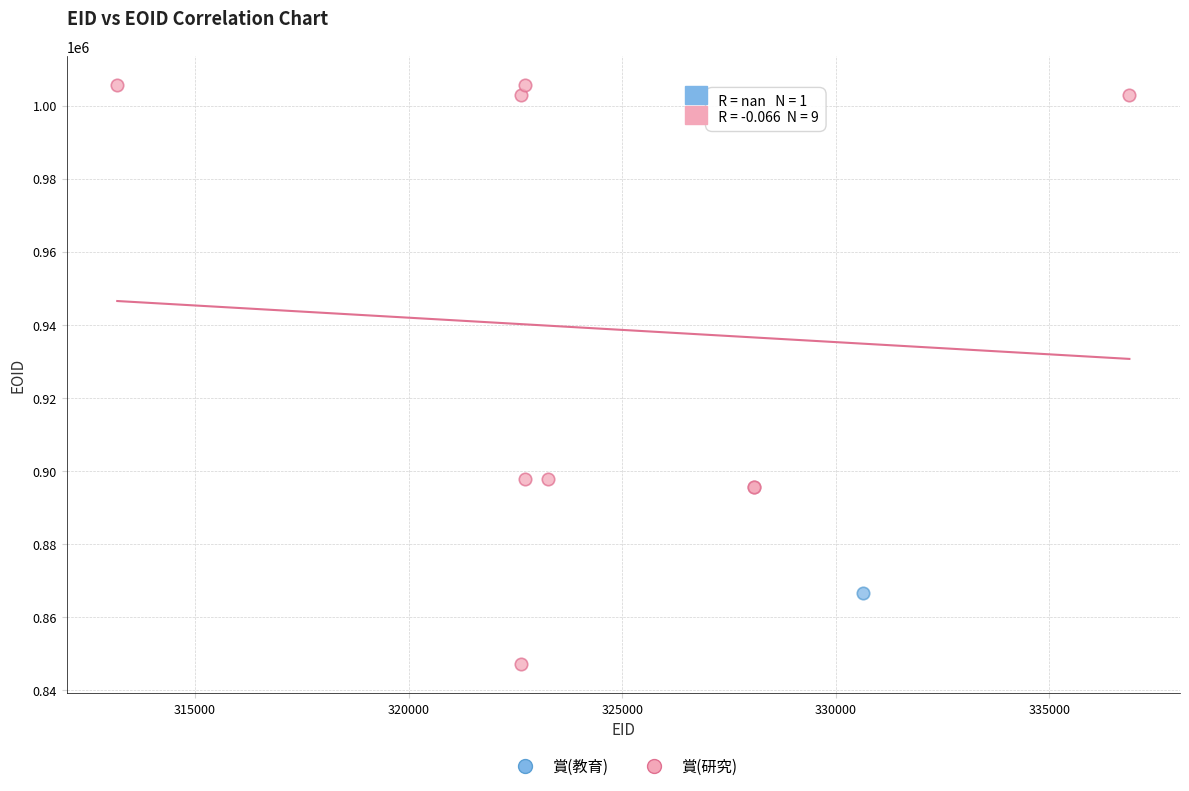

What are all the series names shown in the legend?

賞(教育), 賞(研究)